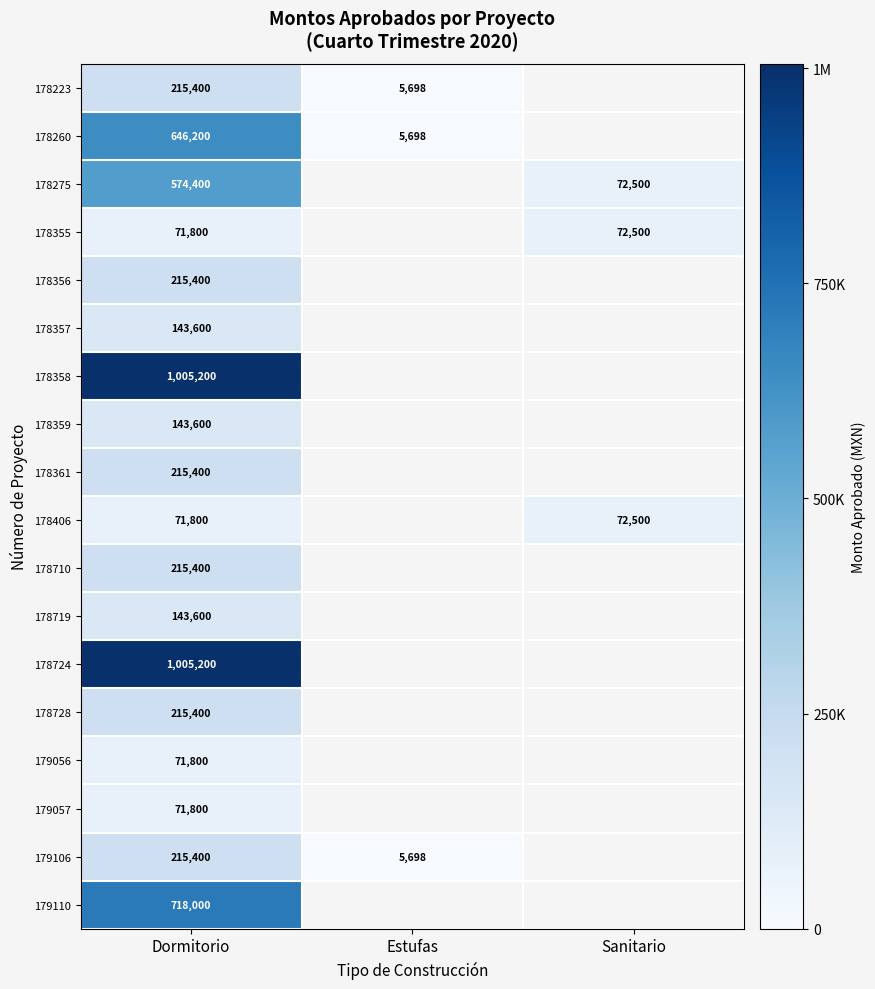

What is the total value across all series at Dormitorio?

5959400